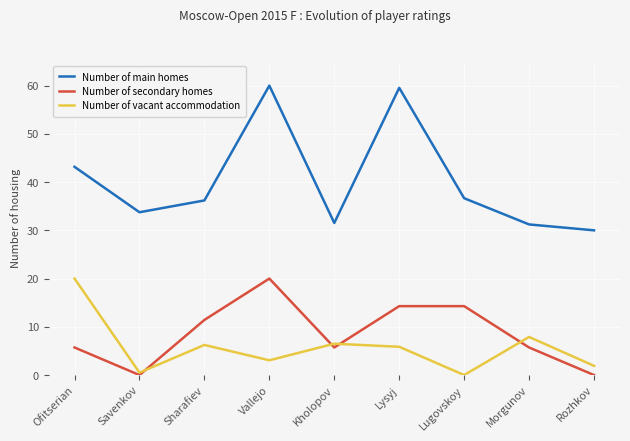

How many lines are shown in the chart?

3